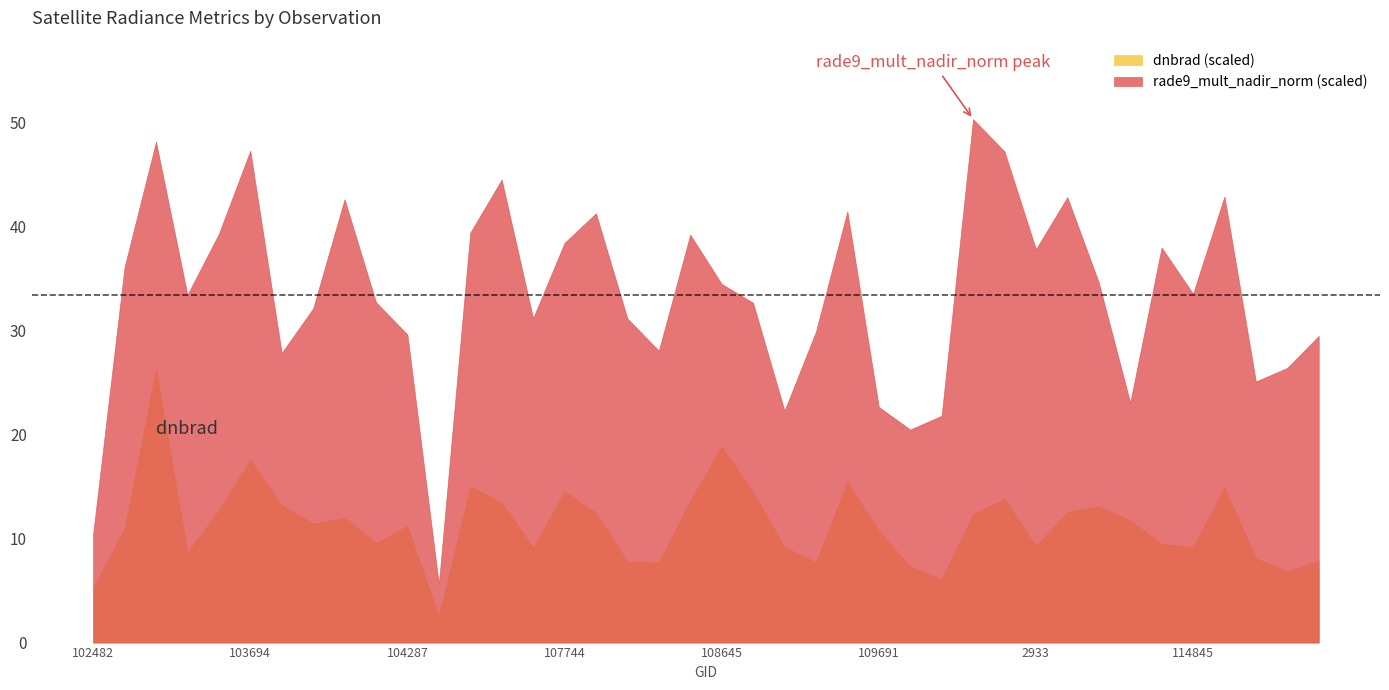

True or false: dnbrad (scaled) and rade9_mult_nadir_norm (scaled) cross at least once.

False